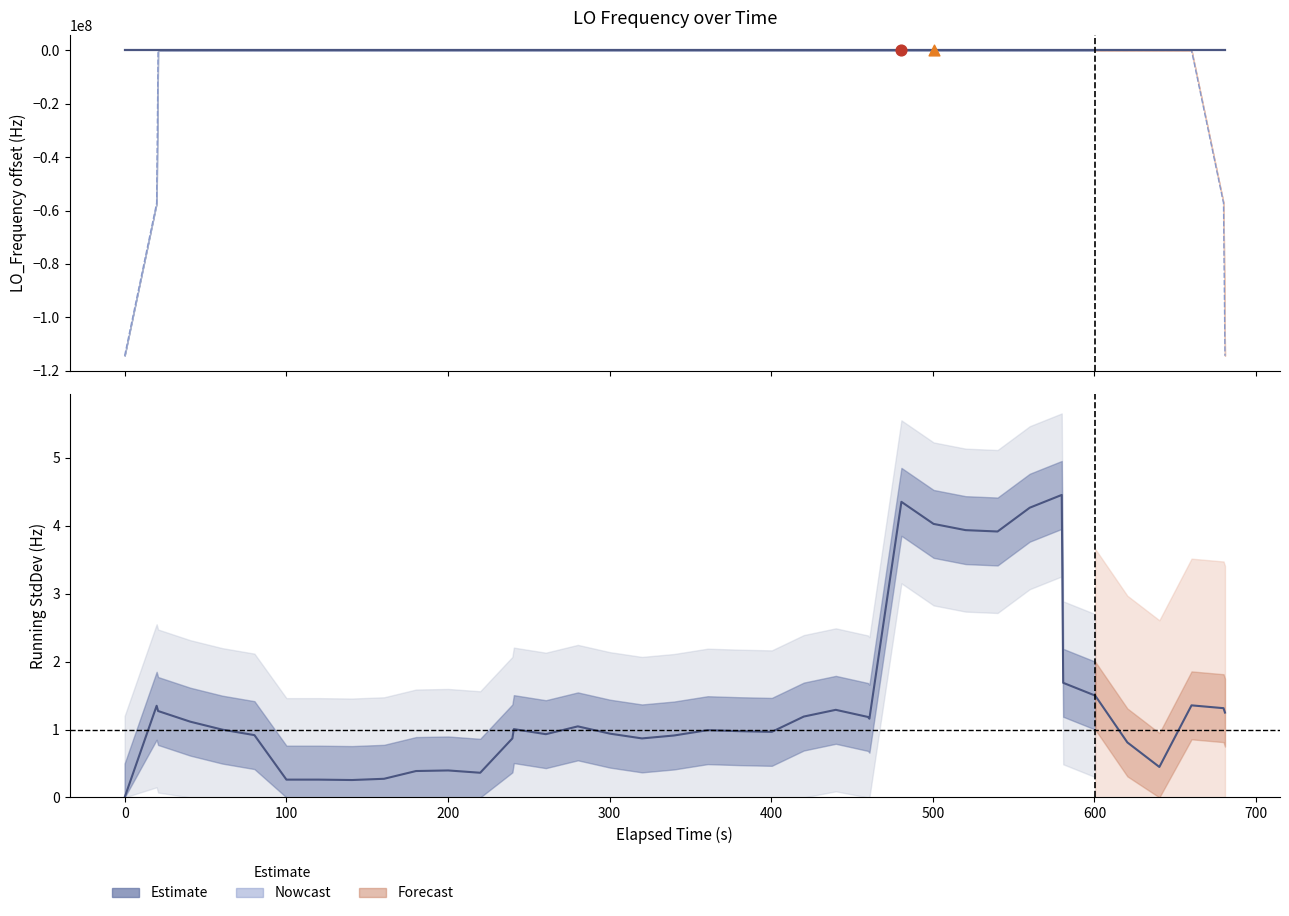

Which series reaches the minimum Y coordinate?

LO_Frequency